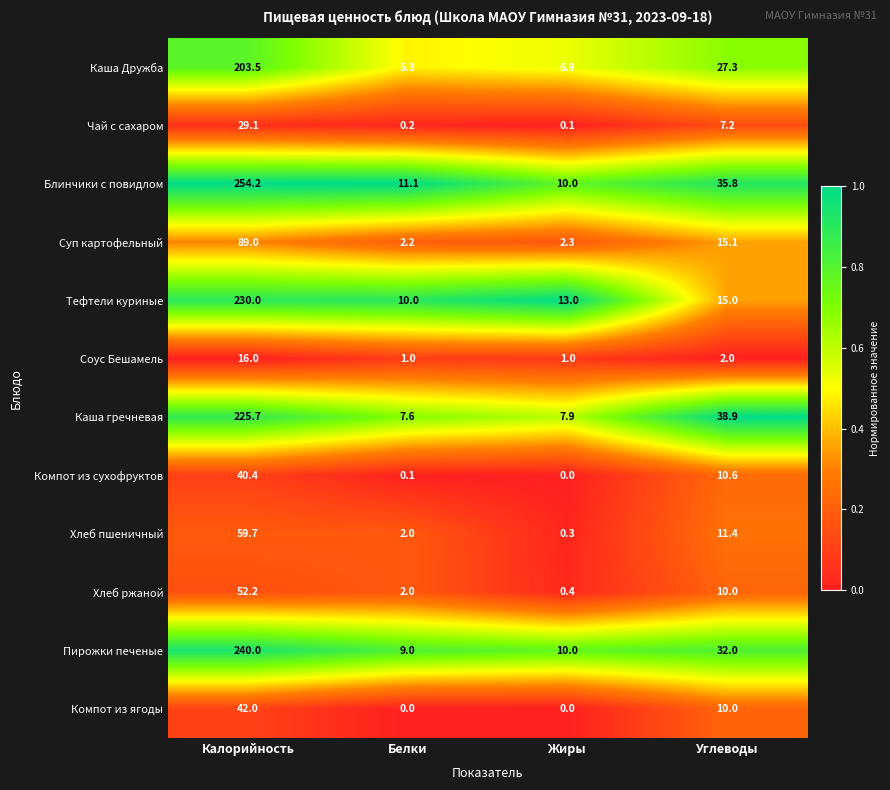

At which category is the sum across all series the highest?

Калорийность